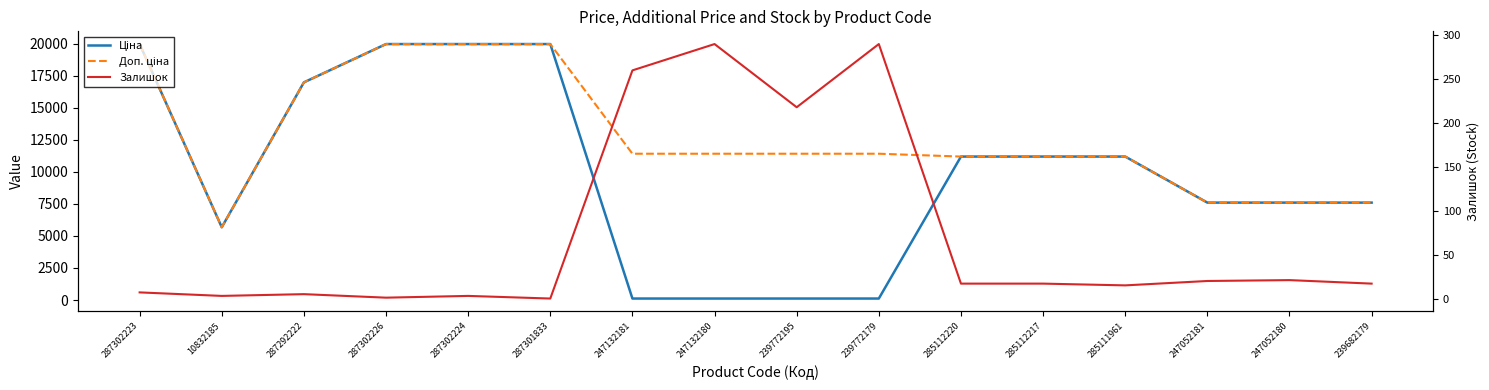

At which label does Ціна first exceed 11188?

287302223